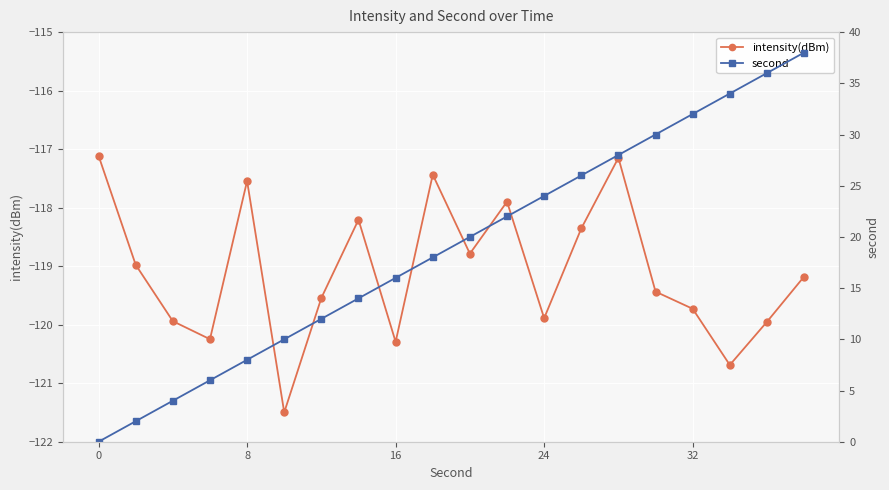

What is the difference between the second highest and minimum values in the second series?

36.0